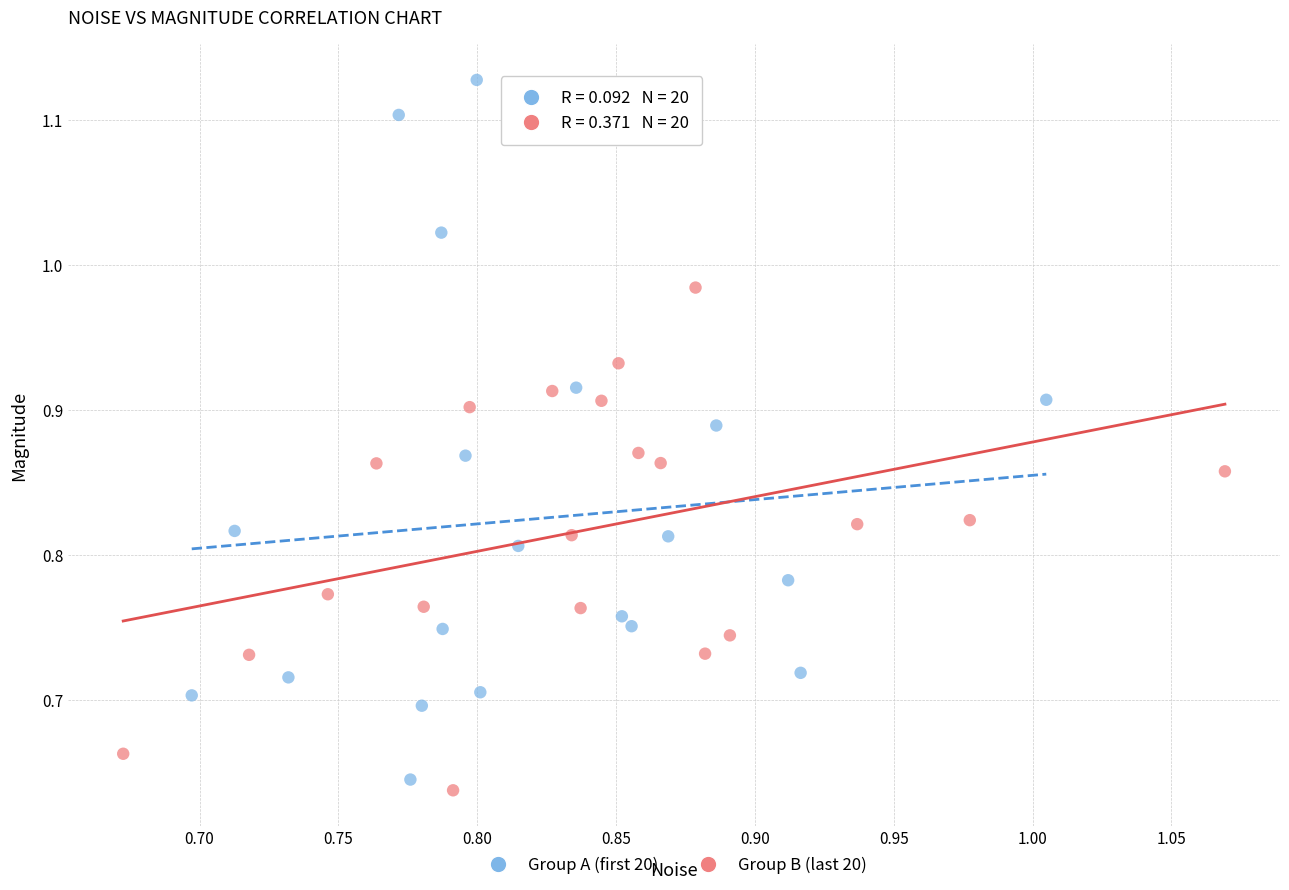

Which series has the widest spread of Y values?

Group A (first 20)